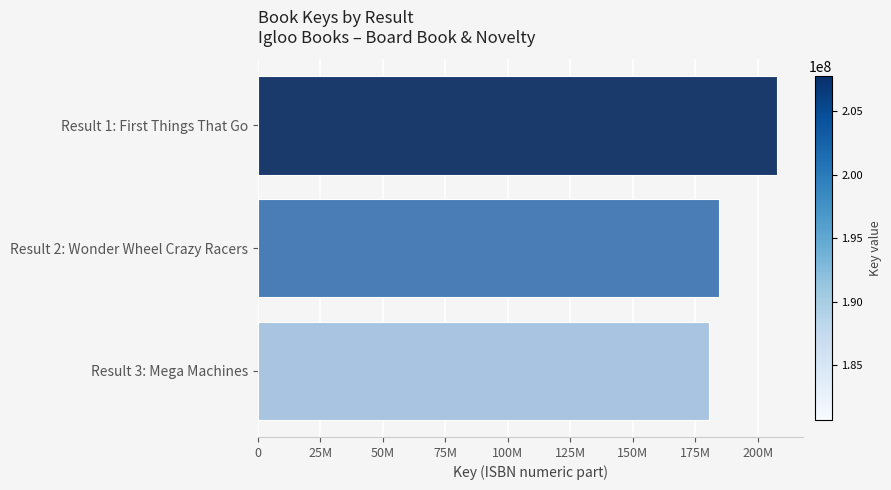

What is the greatest value displayed?

207767616